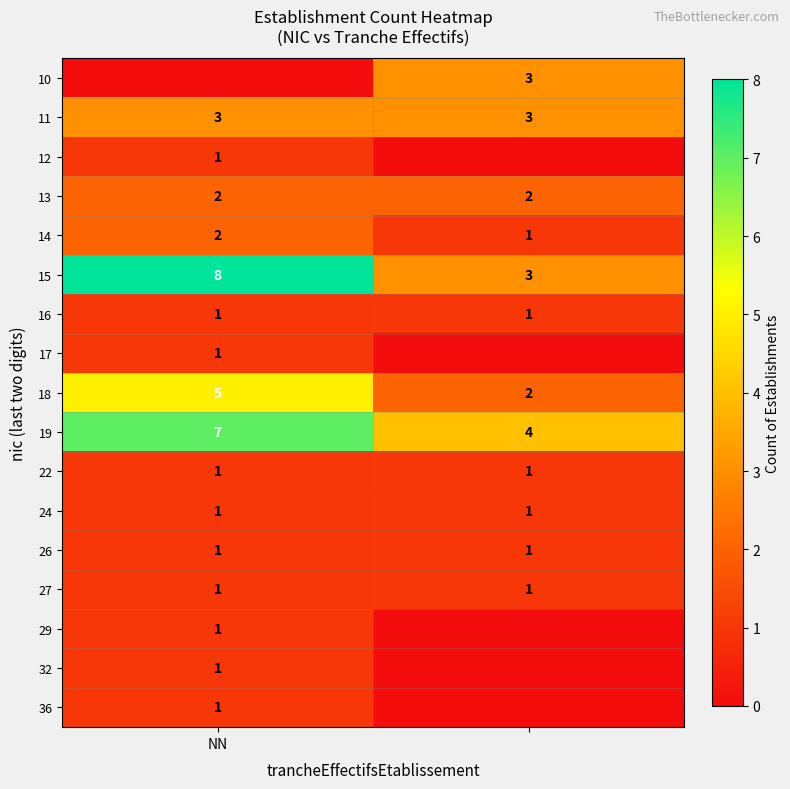

Count the number of categories in the chart.

2